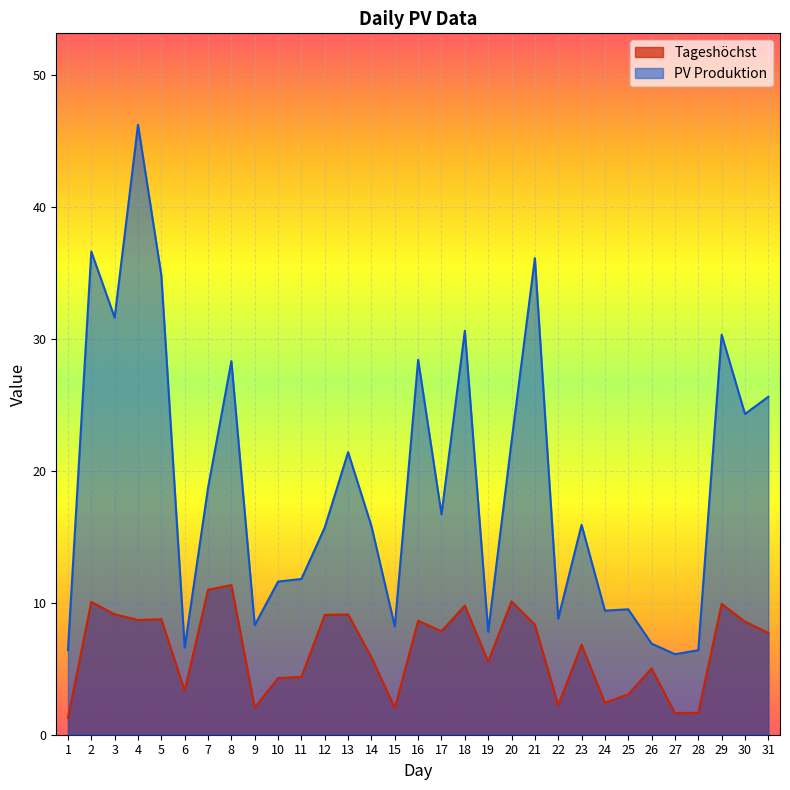

What value does the Tageshöchst series have at 24?

2.4